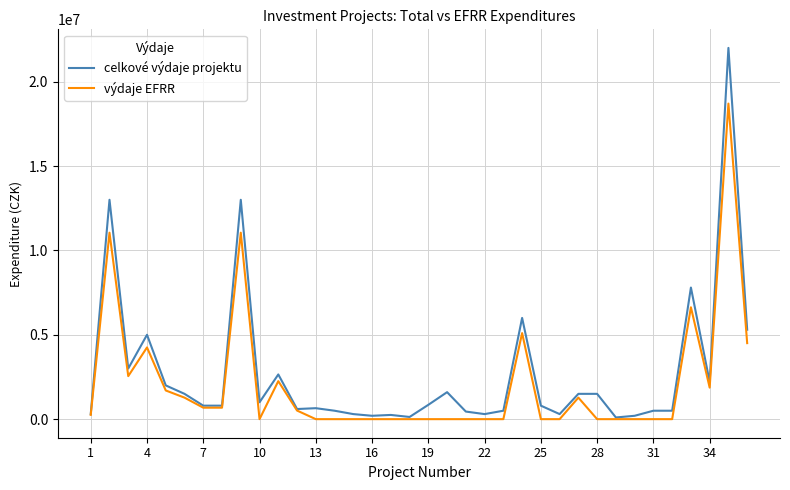

What is the maximum value for celkové výdaje projektu?

22000000